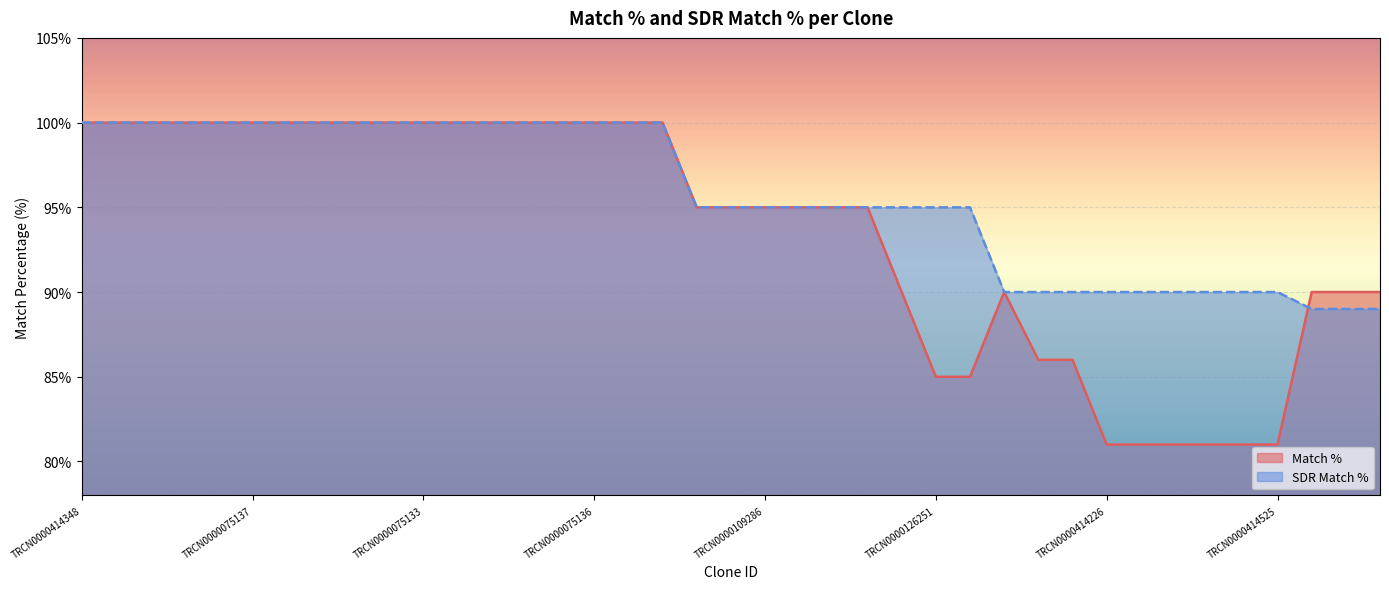

Is the value of SDR Match % at TRCN0000125896 greater than the value of Match % at TRCN0000111934?

No